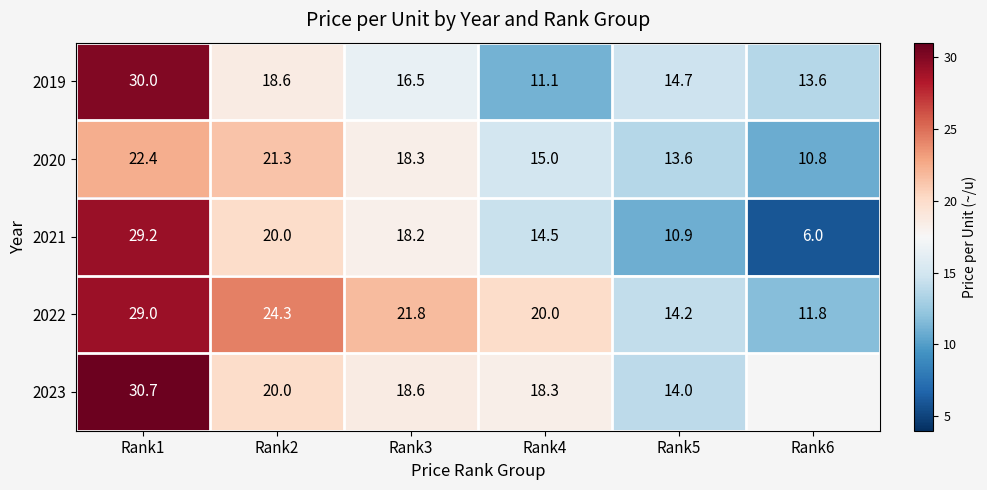

What is the total value across all series at Rank4?

78.9